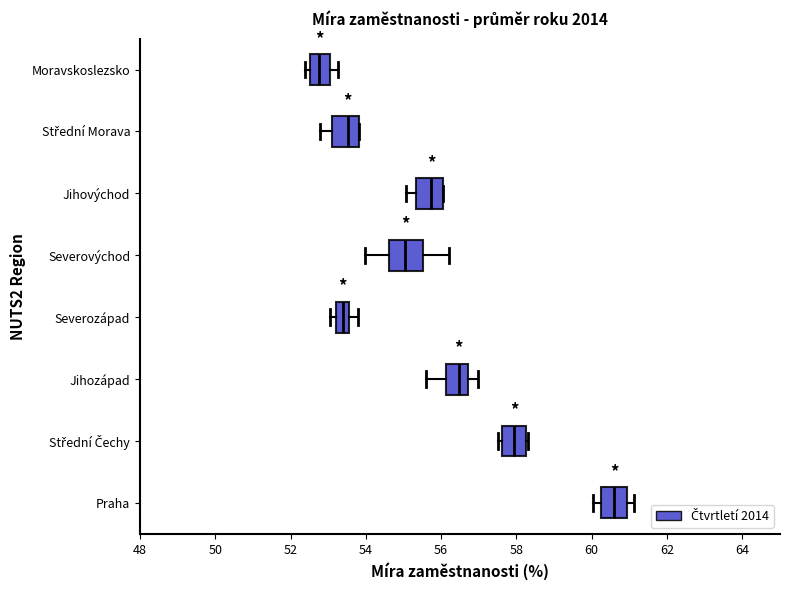

Where does the median line of the box for Střední Čechy sit on the x-axis? The values are not printed on the chart, so give them approximately, as read against the axis.

58.0